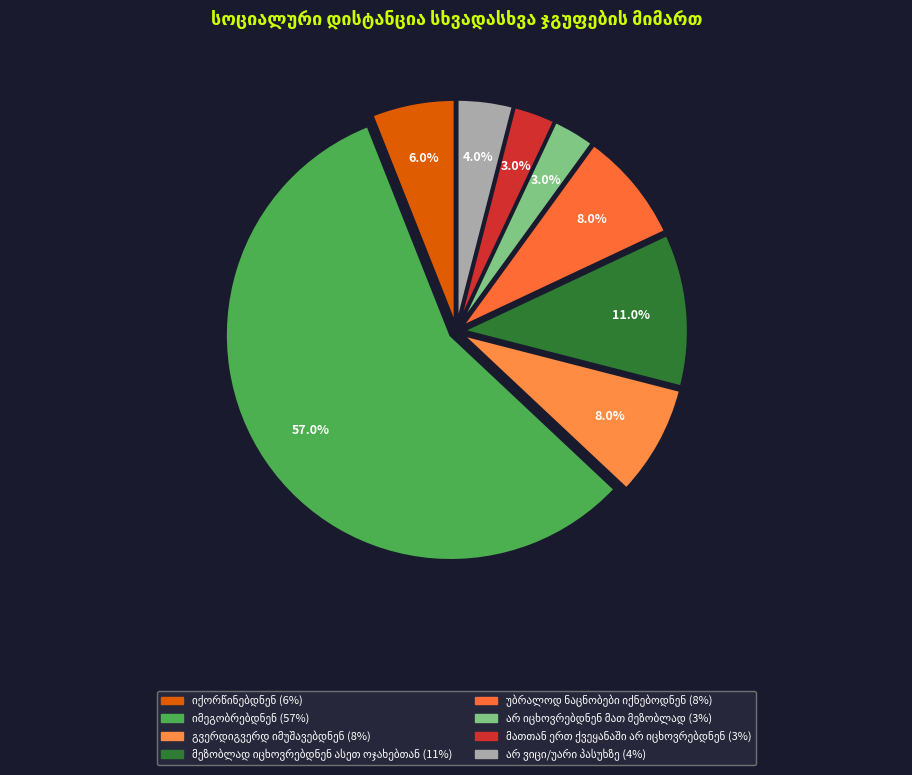

How many slices are in this pie chart?

8